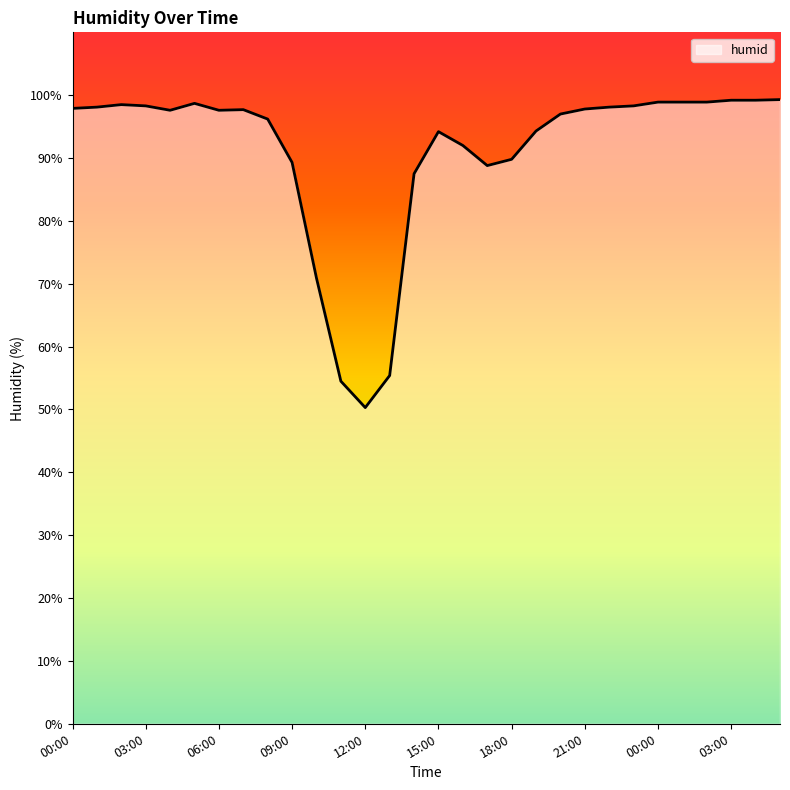

What is the maximum value shown in the chart?

99.3